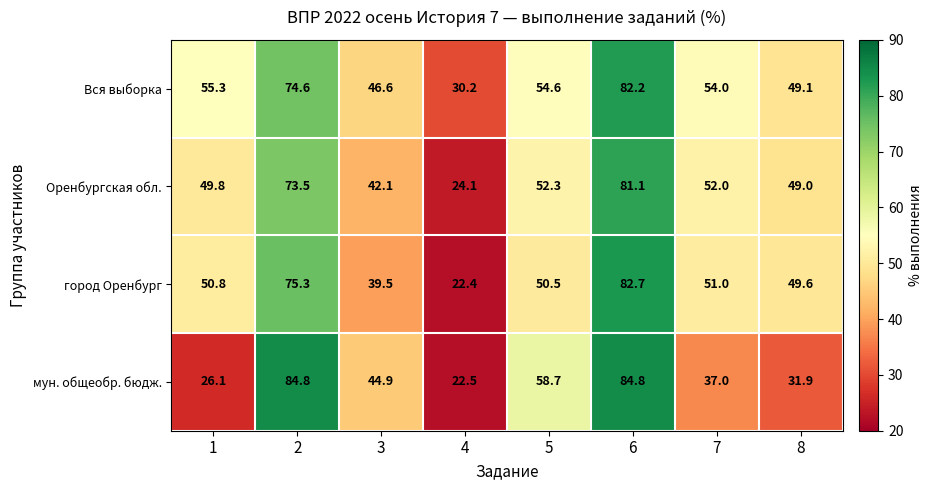

Between 1 and 5, which series saw the biggest shift?

мун. общеобр. бюдж.